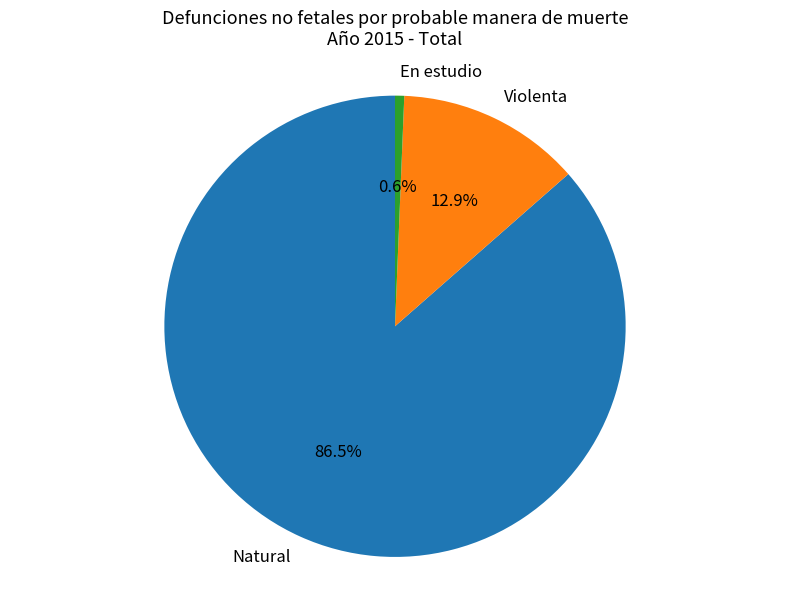

Which has a higher value, En estudio or Natural?

Natural